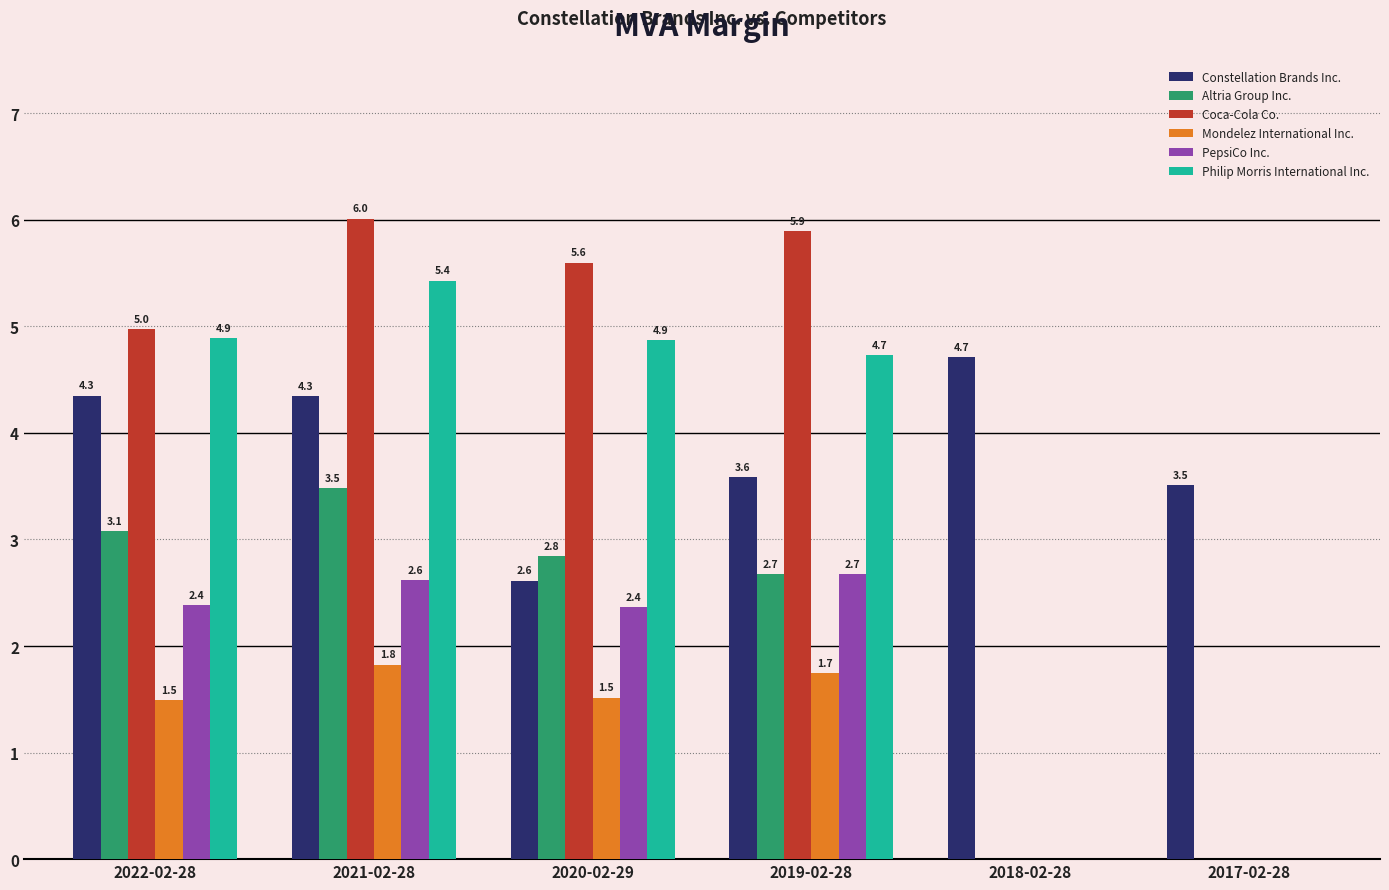

What is the sum of all Altria Group Inc. values?

12.1